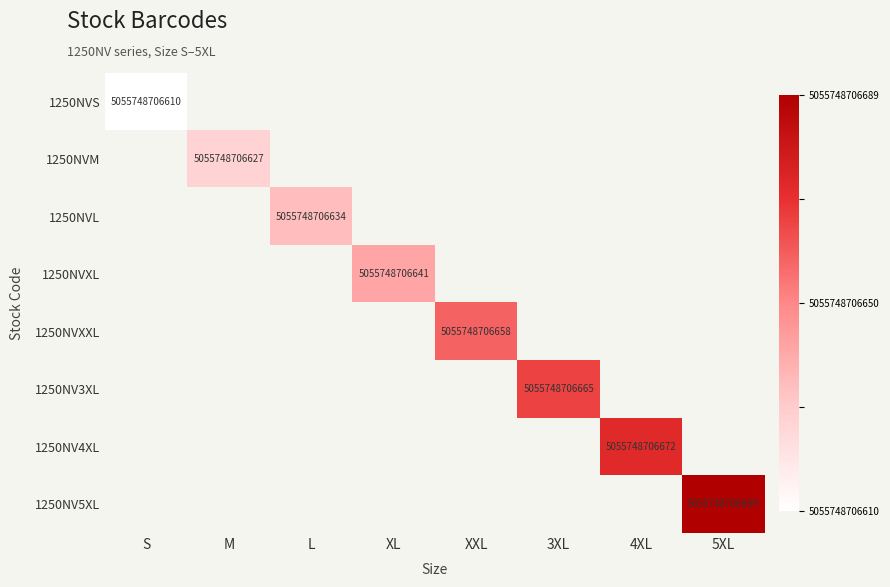

Count the number of categories in the chart.

8